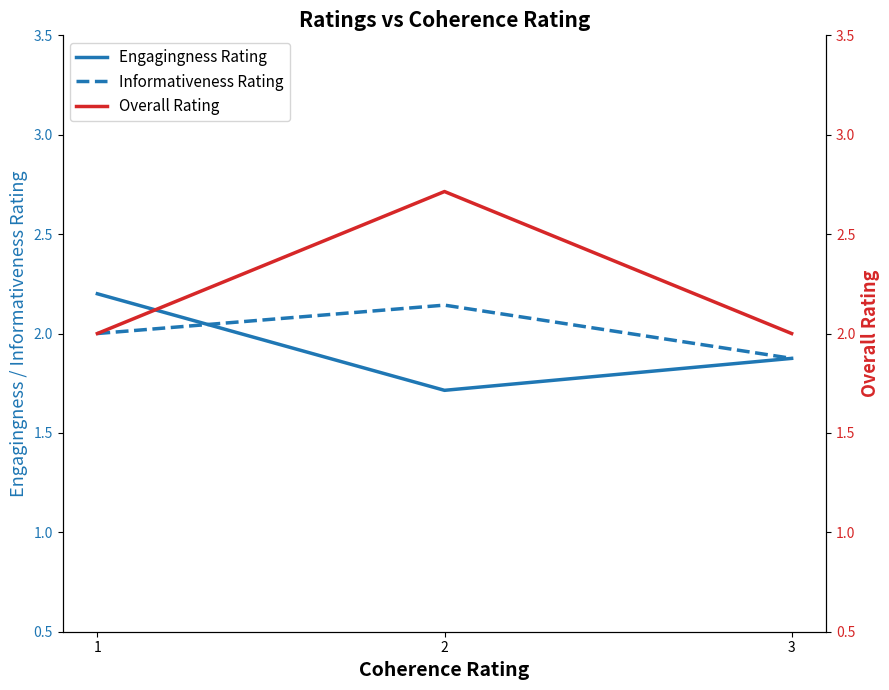

Which series has the largest range (max minus min)?

Overall Rating